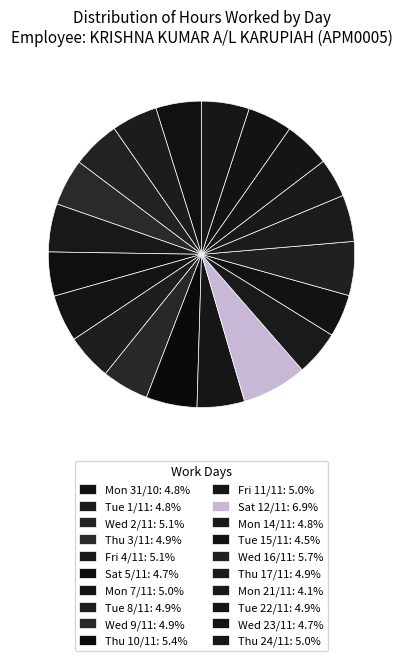

Does Wed 23/11 represent more than half of the total?

No